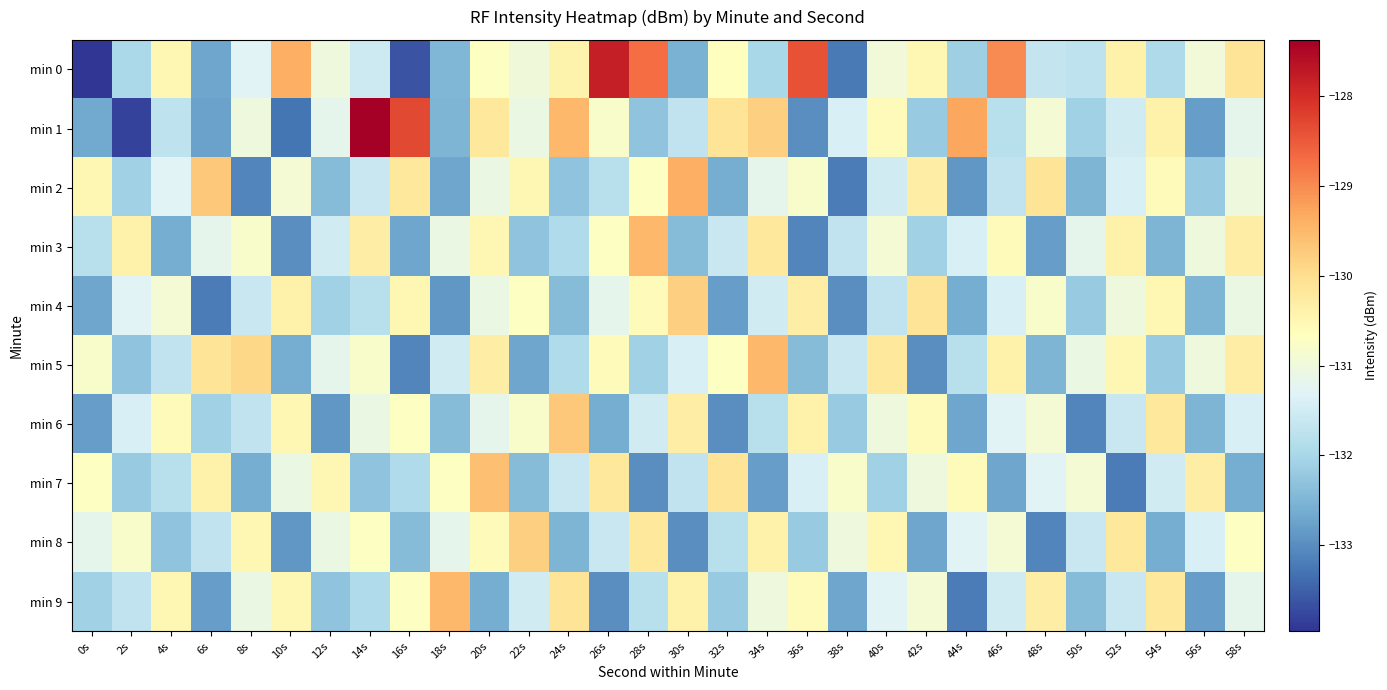

Reading right to left, what are all the values shown in this chart?

min 0: 58s=-130.1	56s=-131.0	54s=-131.9	52s=-130.4	50s=-131.7	48s=-131.6	46s=-129.0	44s=-132.1	42s=-130.5	40s=-131.0	38s=-133.2	36s=-128.4	34s=-132.0	32s=-130.6	30s=-132.5	28s=-128.7	26s=-127.8	24s=-130.4	22s=-131.0	20s=-130.7	18s=-132.5	16s=-133.6	14s=-131.6	12s=-131.0	10s=-129.4	8s=-131.3	6s=-132.7	4s=-130.5	2s=-132.0	0s=-134.0
min 1: 58s=-131.2	56s=-132.8	54s=-130.4	52s=-131.5	50s=-132.1	48s=-130.9	46s=-131.8	44s=-129.3	42s=-132.2	40s=-130.6	38s=-131.4	36s=-133.0	34s=-129.8	32s=-130.1	30s=-131.7	28s=-132.3	26s=-130.8	24s=-129.5	22s=-131.1	20s=-130.2	18s=-132.5	16s=-128.3	14s=-127.4	12s=-131.2	10s=-133.3	8s=-131.0	6s=-132.7	4s=-131.7	2s=-133.8	0s=-132.7
min 2: 58s=-131.0	56s=-132.2	54s=-130.6	52s=-131.4	50s=-132.5	48s=-130.1	46s=-131.7	44s=-132.9	42s=-130.3	40s=-131.5	38s=-133.2	36s=-130.8	34s=-131.2	32s=-132.6	30s=-129.4	28s=-130.7	26s=-131.8	24s=-132.3	22s=-130.5	20s=-131.1	18s=-132.7	16s=-130.2	14s=-131.6	12s=-132.4	10s=-130.9	8s=-133.1	6s=-129.7	4s=-131.3	2s=-132.1	0s=-130.5
min 3: 58s=-130.3	56s=-131.0	54s=-132.5	52s=-130.4	50s=-131.2	48s=-132.8	46s=-130.6	44s=-131.4	42s=-132.1	40s=-130.9	38s=-131.7	36s=-133.1	34s=-130.2	32s=-131.6	30s=-132.4	28s=-129.5	26s=-130.7	24s=-131.9	22s=-132.3	20s=-130.5	18s=-131.1	16s=-132.7	14s=-130.3	12s=-131.5	10s=-133.0	8s=-130.8	6s=-131.2	4s=-132.6	2s=-130.4	0s=-131.8
min 4: 58s=-131.1	56s=-132.5	54s=-130.5	52s=-131.0	50s=-132.2	48s=-130.8	46s=-131.4	44s=-132.6	42s=-130.1	40s=-131.7	38s=-133.0	36s=-130.3	34s=-131.5	32s=-132.8	30s=-129.8	28s=-130.6	26s=-131.2	24s=-132.4	22s=-130.7	20s=-131.1	18s=-132.9	16s=-130.5	14s=-131.8	12s=-132.1	10s=-130.4	8s=-131.6	6s=-133.2	4s=-130.9	2s=-131.3	0s=-132.7
min 5: 58s=-130.3	56s=-131.0	54s=-132.2	52s=-130.5	50s=-131.1	48s=-132.5	46s=-130.4	44s=-131.8	42s=-133.0	40s=-130.2	38s=-131.6	36s=-132.4	34s=-129.5	32s=-130.7	30s=-131.4	28s=-132.1	26s=-130.6	24s=-131.9	22s=-132.7	20s=-130.3	18s=-131.5	16s=-133.1	14s=-130.8	12s=-131.2	10s=-132.6	8s=-129.9	6s=-130.1	4s=-131.7	2s=-132.3	0s=-130.8
min 6: 58s=-131.4	56s=-132.5	54s=-130.2	52s=-131.6	50s=-133.1	48s=-130.9	46s=-131.3	44s=-132.7	42s=-130.6	40s=-131.0	38s=-132.2	36s=-130.4	34s=-131.8	32s=-133.0	30s=-130.3	28s=-131.5	26s=-132.6	24s=-129.7	22s=-130.8	20s=-131.2	18s=-132.4	16s=-130.7	14s=-131.1	12s=-132.9	10s=-130.5	8s=-131.7	6s=-132.1	4s=-130.6	2s=-131.4	0s=-132.8
min 7: 58s=-132.6	56s=-130.3	54s=-131.5	52s=-133.2	50s=-130.9	48s=-131.3	46s=-132.7	44s=-130.6	42s=-131.0	40s=-132.1	38s=-130.8	36s=-131.4	34s=-132.8	32s=-130.1	30s=-131.7	28s=-133.0	26s=-130.2	24s=-131.6	22s=-132.4	20s=-129.6	18s=-130.7	16s=-131.9	14s=-132.3	12s=-130.5	10s=-131.1	8s=-132.6	6s=-130.4	4s=-131.8	2s=-132.2	0s=-130.7
min 8: 58s=-130.7	56s=-131.4	54s=-132.6	52s=-130.2	50s=-131.6	48s=-133.1	46s=-130.9	44s=-131.3	42s=-132.7	40s=-130.5	38s=-131.0	36s=-132.2	34s=-130.4	32s=-131.8	30s=-133.0	28s=-130.2	26s=-131.6	24s=-132.5	22s=-129.8	20s=-130.6	18s=-131.2	16s=-132.4	14s=-130.7	12s=-131.1	10s=-132.9	8s=-130.5	6s=-131.7	4s=-132.3	2s=-130.8	0s=-131.2
min 9: 58s=-131.2	56s=-132.8	54s=-130.2	52s=-131.6	50s=-132.4	48s=-130.3	46s=-131.5	44s=-133.2	42s=-130.9	40s=-131.3	38s=-132.7	36s=-130.6	34s=-131.0	32s=-132.2	30s=-130.4	28s=-131.8	26s=-133.0	24s=-130.1	22s=-131.5	20s=-132.6	18s=-129.5	16s=-130.7	14s=-131.9	12s=-132.3	10s=-130.5	8s=-131.1	6s=-132.8	4s=-130.5	2s=-131.7	0s=-132.1